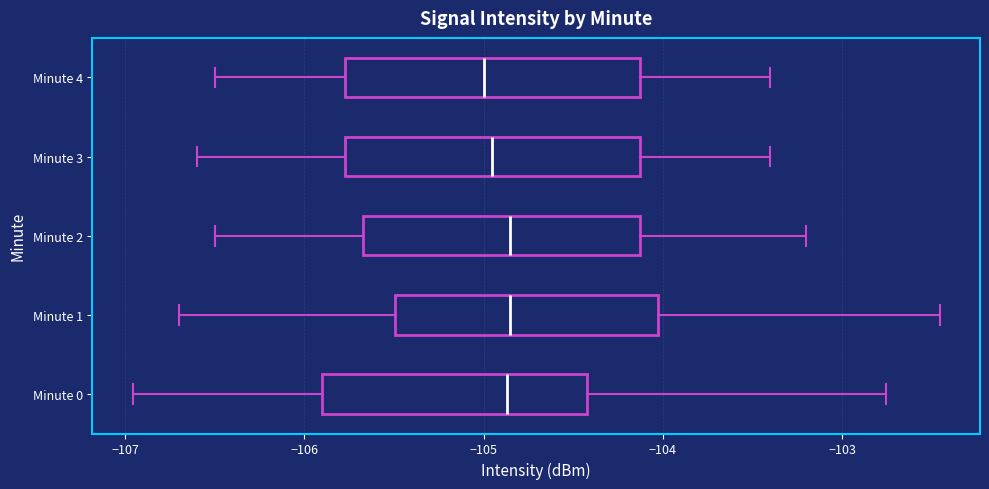

Reading bottom to top, read every box against the x-axis: the position of its median line, the range the box covers, and the ends of its whiskers. The values are not printed on the chart, so give them approximately, as read against the axis.

Minute 0: median -104.9, box -105.9 to -104.4, whiskers -107.0 to -102.8
Minute 1: median -104.8, box -105.5 to -104.0, whiskers -106.7 to -102.5
Minute 2: median -104.8, box -105.7 to -104.1, whiskers -106.5 to -103.2
Minute 3: median -104.9, box -105.8 to -104.1, whiskers -106.6 to -103.4
Minute 4: median -105.0, box -105.8 to -104.1, whiskers -106.5 to -103.4